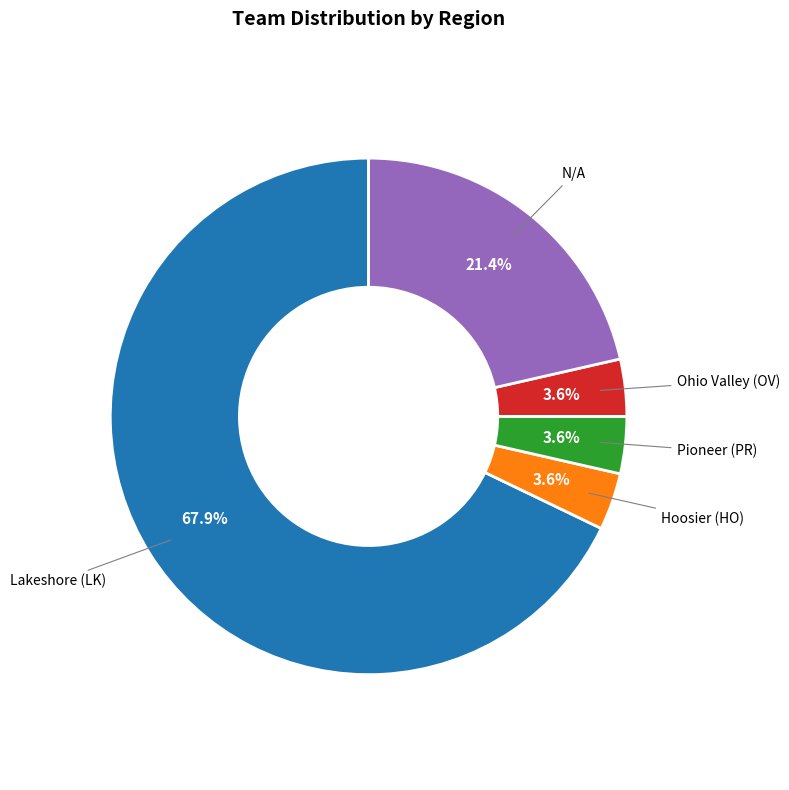

To the nearest percent, what is the average slice percentage?

20%